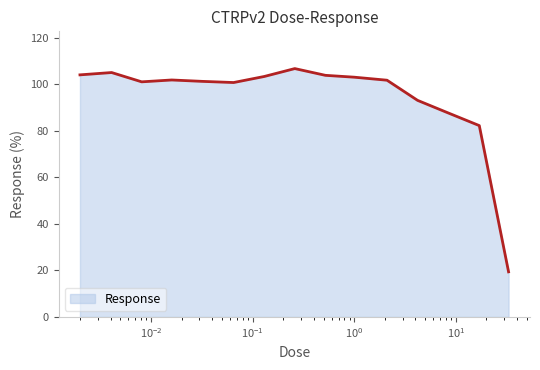

True or false: the data has more than 1 interior local peaks.

True